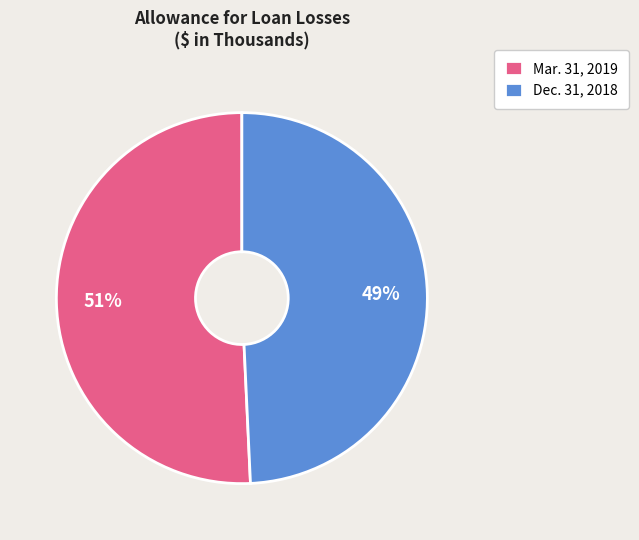

Approximately how many times larger is the value at Mar. 31, 2019 compared to Dec. 31, 2018?

1.0